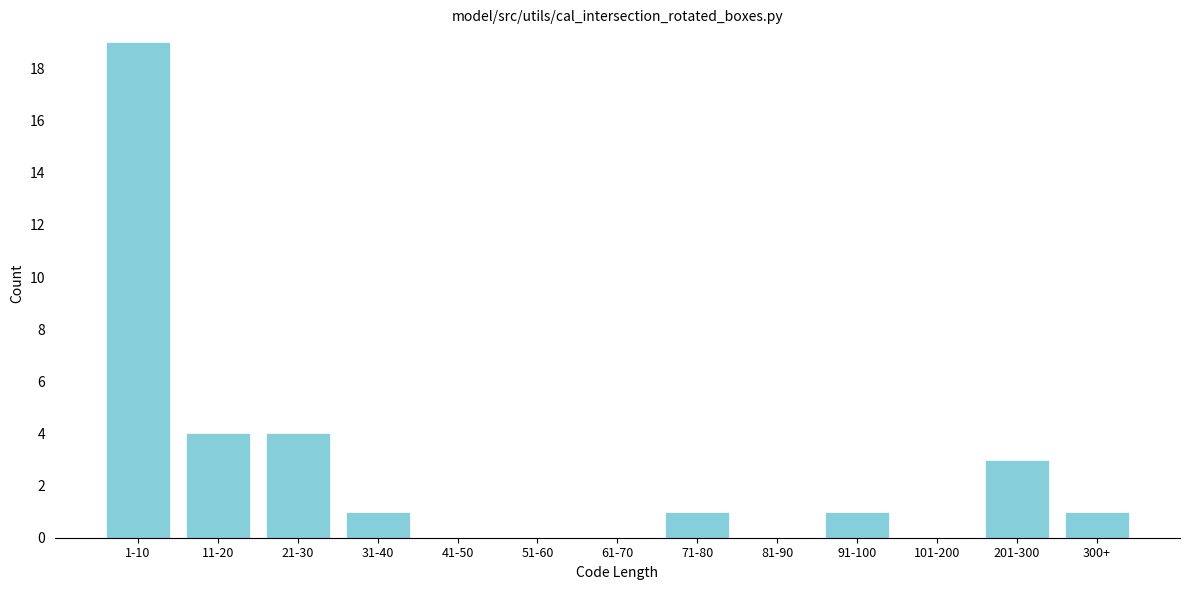

Reading right to left, extract all data points from this chart.

300+=1	201-300=3	101-200=0	91-100=1	81-90=0	71-80=1	61-70=0	51-60=0	41-50=0	31-40=1	21-30=4	11-20=4	1-10=19